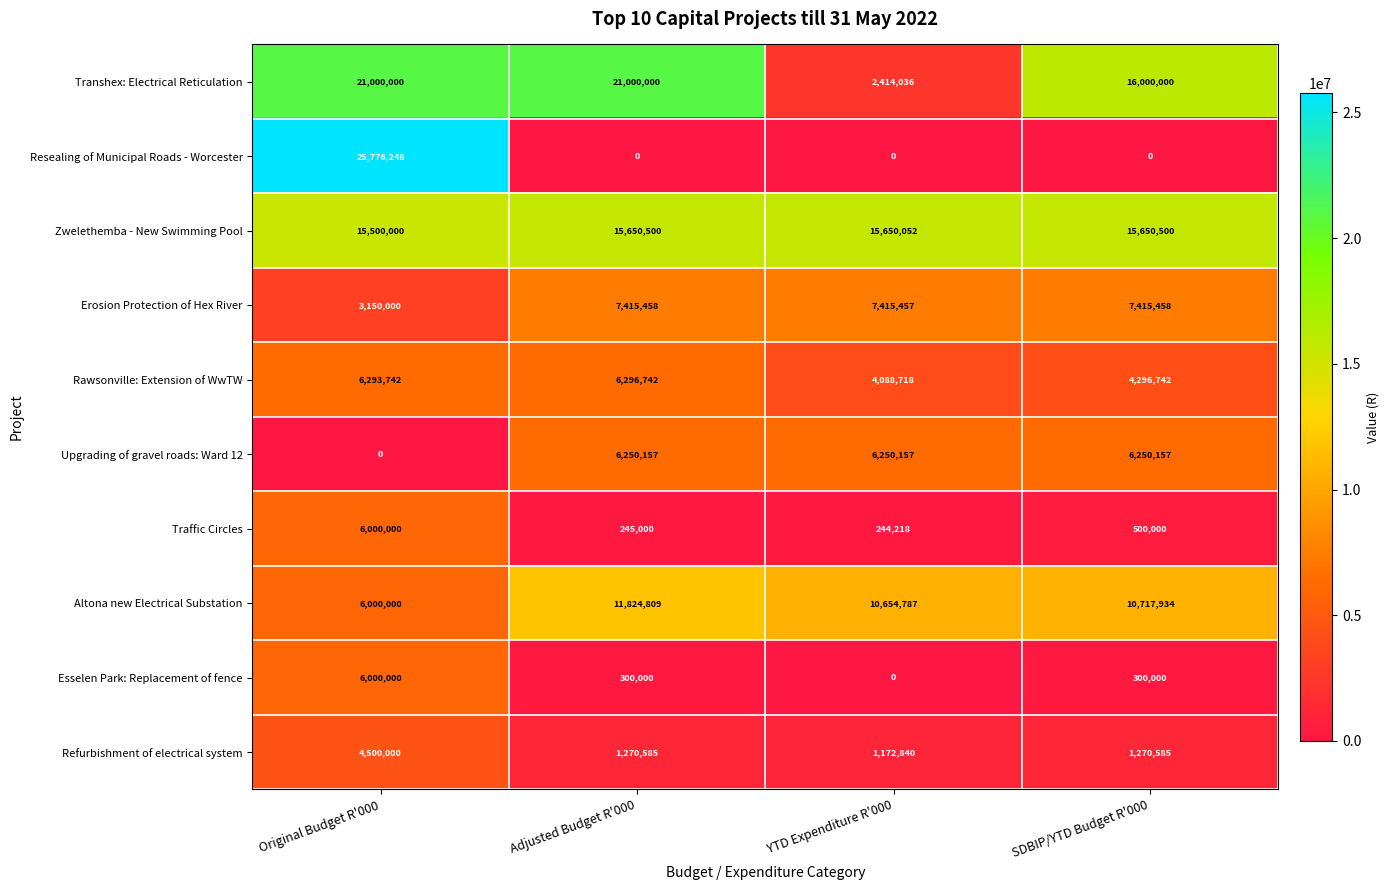

The value of Refurbishment of electrical system at SDBIP/YTD Budget R'000 is 1270585. True or false?

True